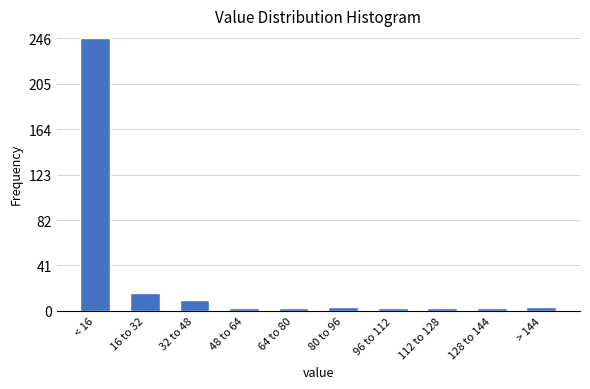

Reading left to right, list all the values displayed in this chart.

246	16	10	3	3	4	3	3	3	4